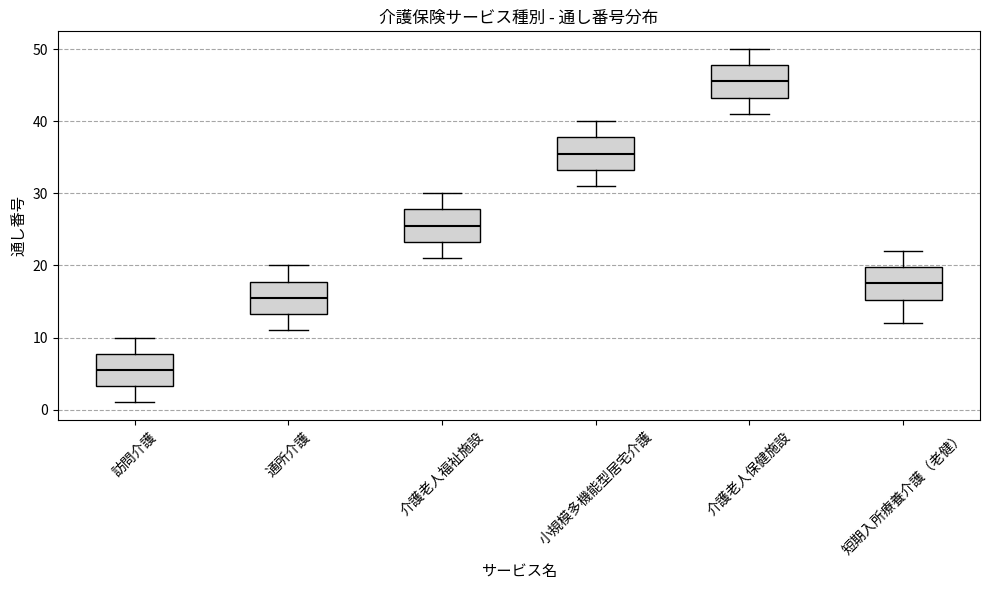

Which box has the highest median line?

介護老人保健施設